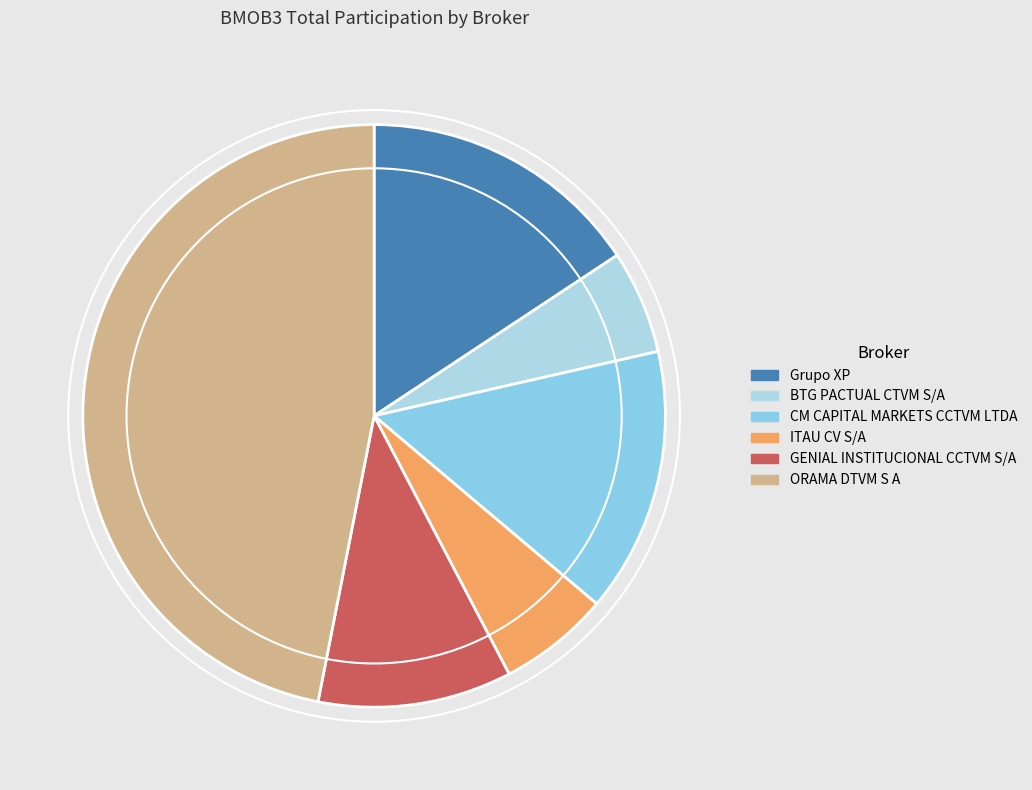

Count the number of slices in the pie.

6